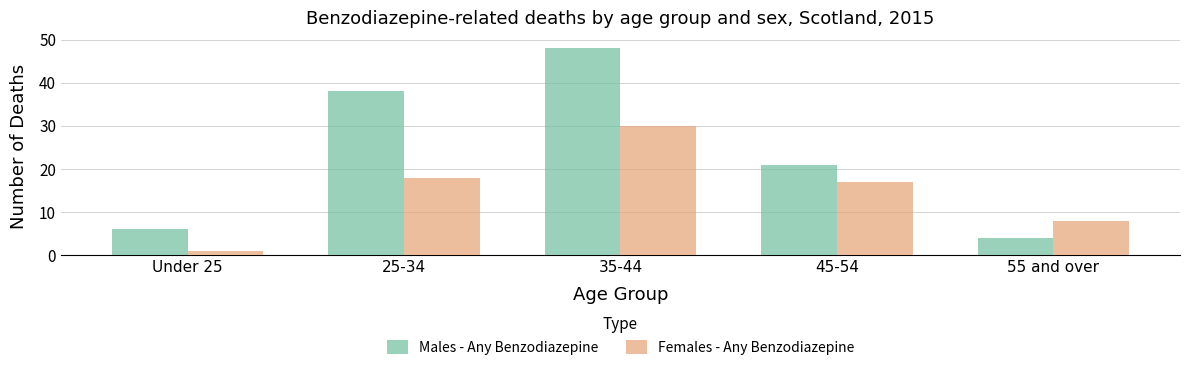

What is the label of the 1st bar from the right?

55 and over